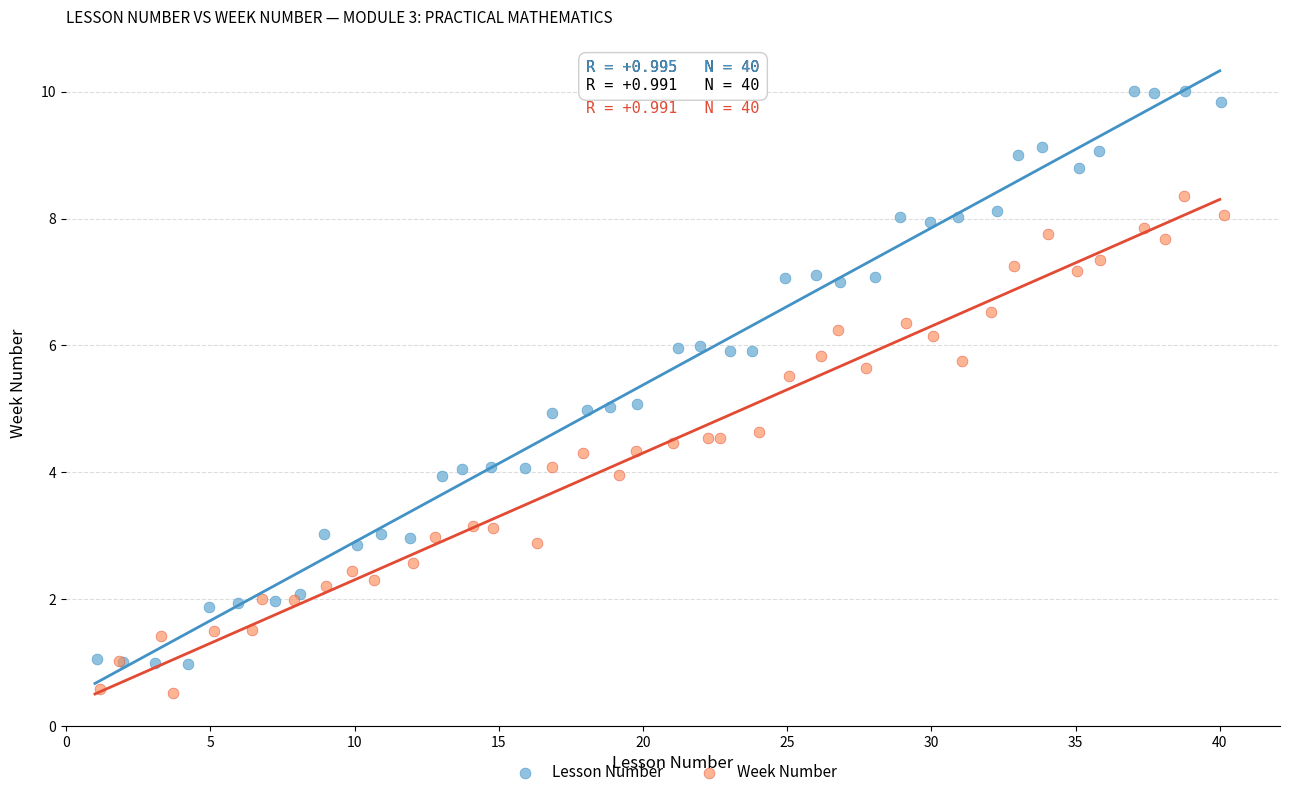

What are all the series names shown in the legend?

Lesson Number, Week Number